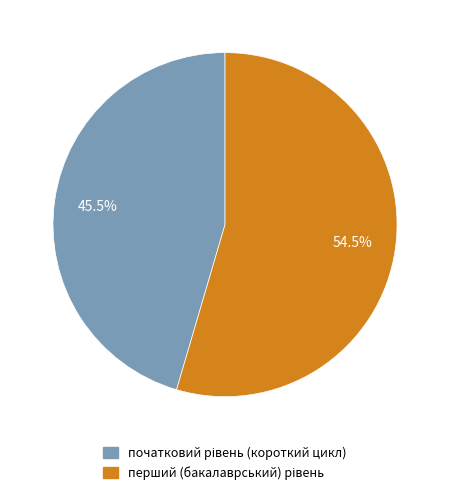

Count the number of slices in the pie.

2